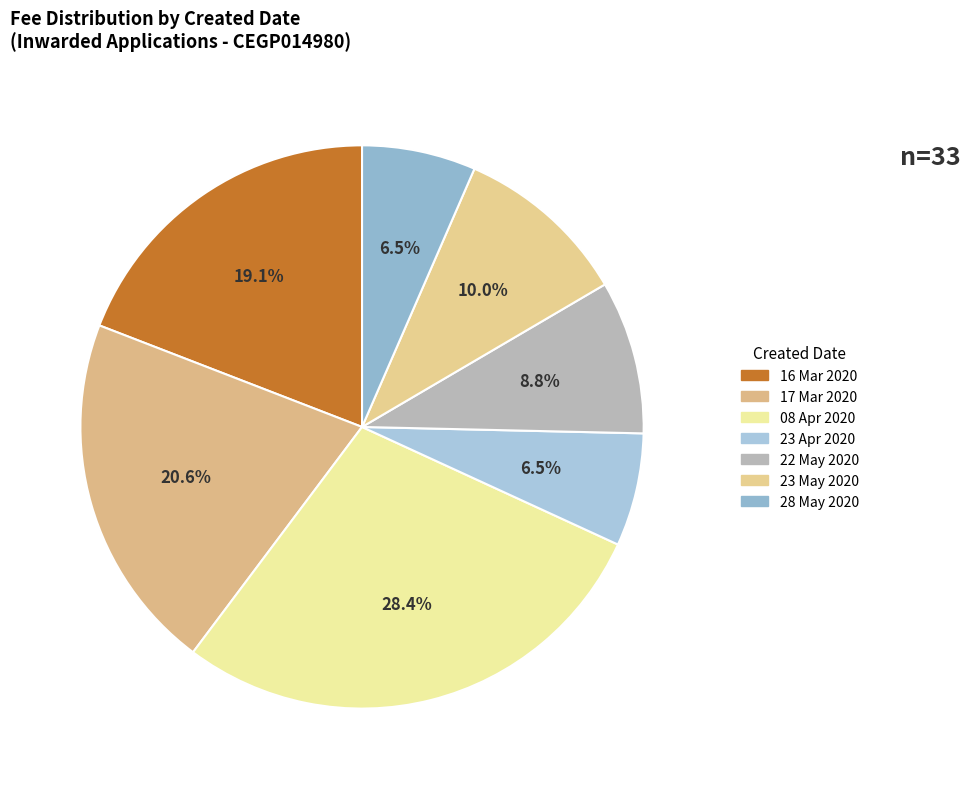

The 23 Apr 2020 slice represents 1% of the pie. True or false?

False